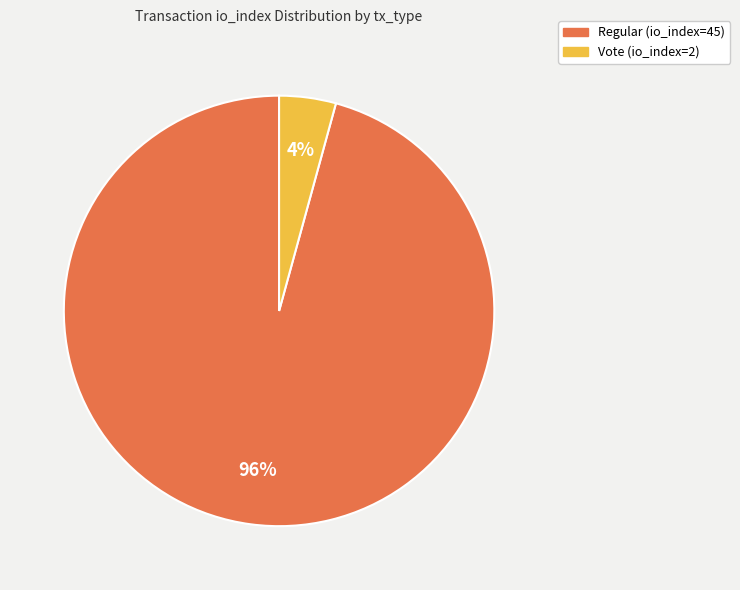

Which has a higher value, Regular (io_index=45) or Vote (io_index=2)?

Regular (io_index=45)